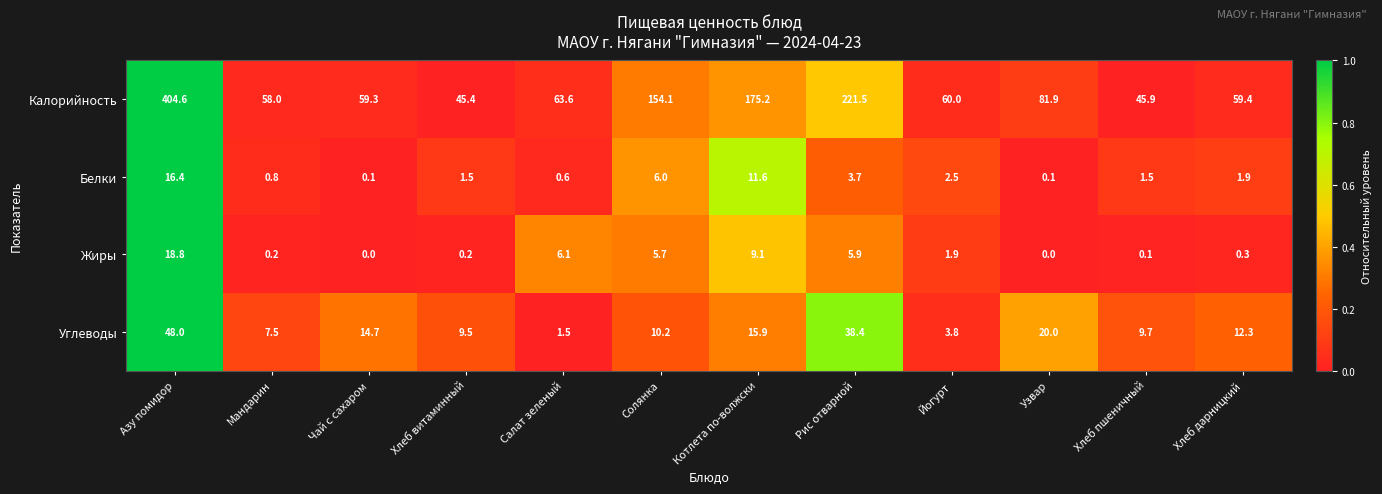

Which series has the largest total across all categories?

Калорийность